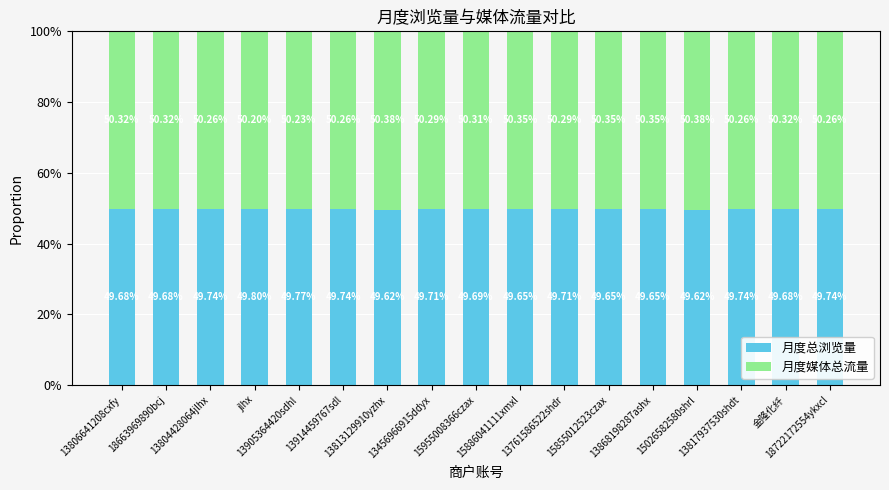

What is the sum of all 月度总浏览量 values?

844.9